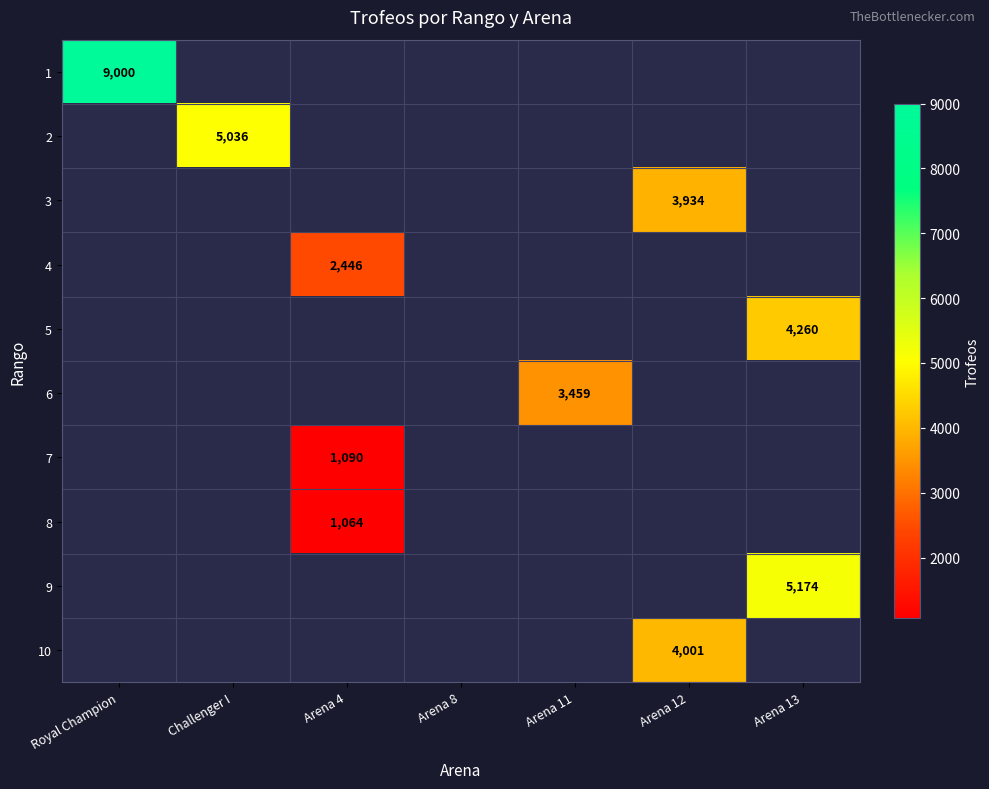

The value of 1 at Royal Champion is 9000. True or false?

True